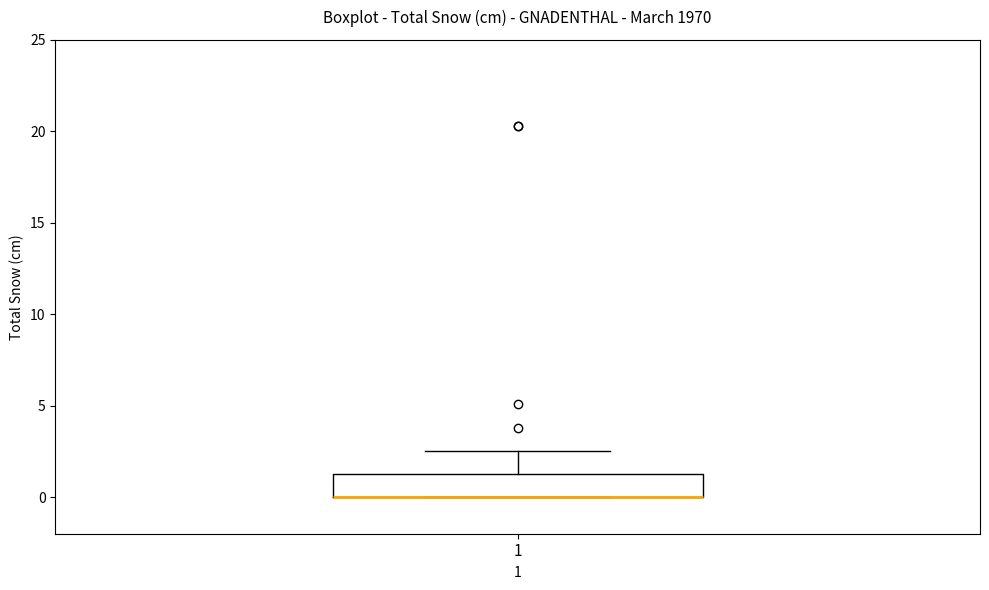

Where is the lower edge of the box at x = 1 on the y-axis? The values are not printed on the chart, so give them approximately, as read against the axis.

0.0